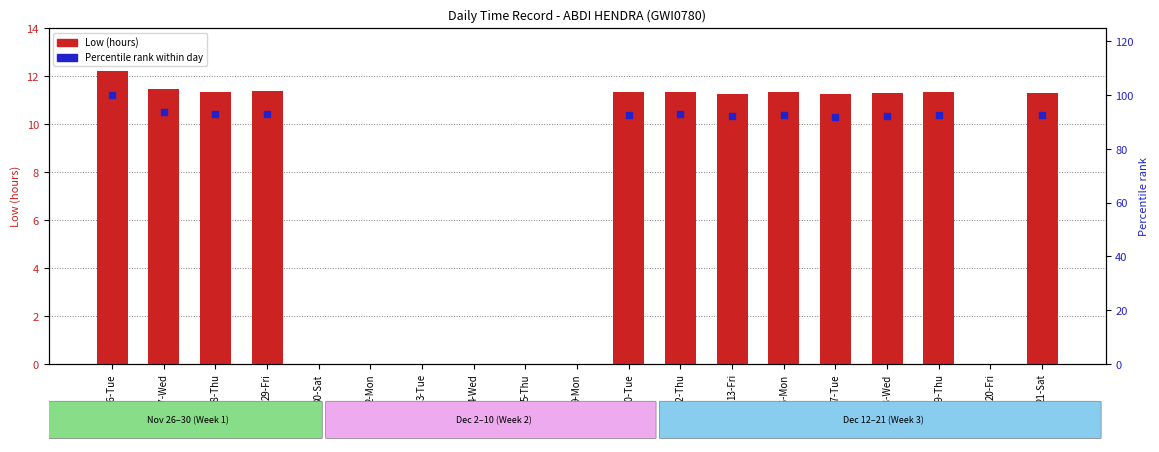

At how many categories does at least one series exceed 25?

12